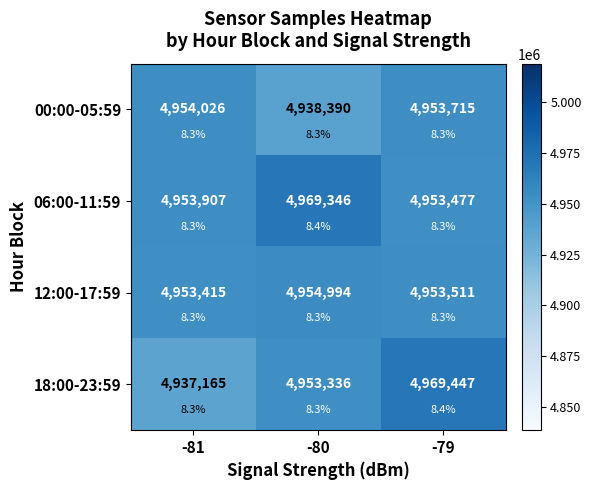

What is the sum of the 00:00-05:59 values at -81 and -79?

9907741